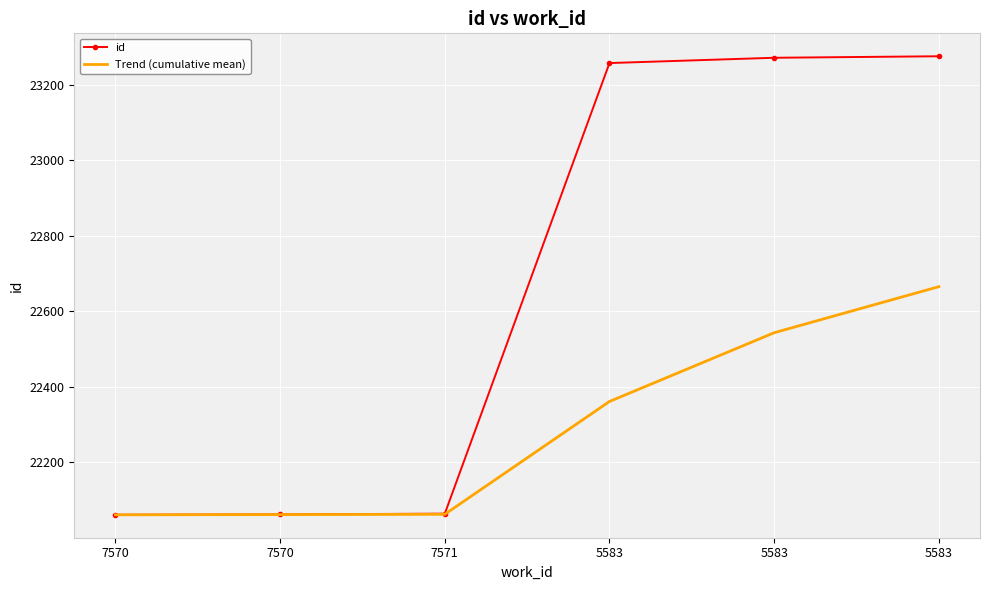

What are all the series names shown in the legend?

id, Trend (cumulative mean)